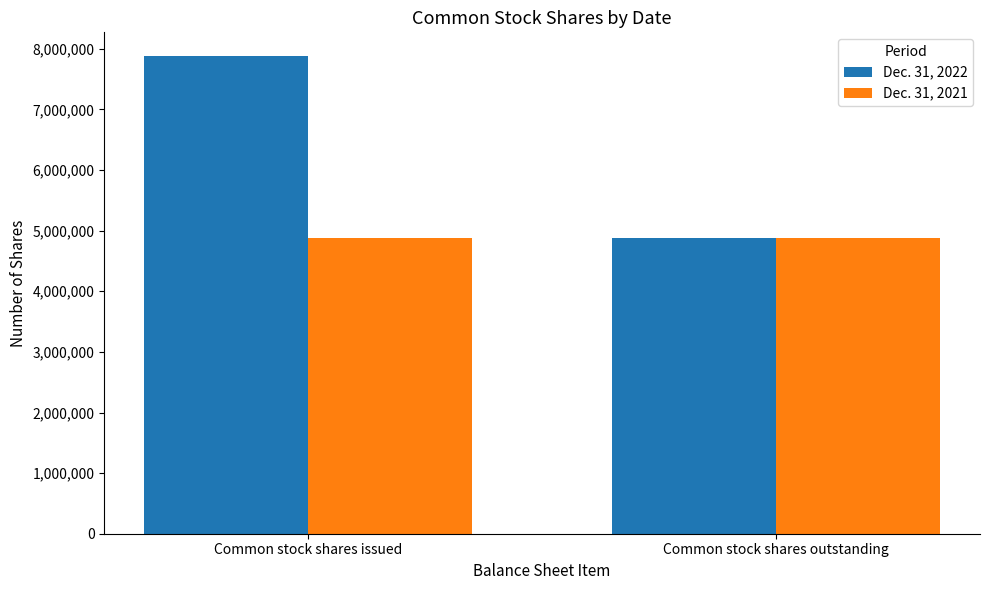

What value does the Dec. 31, 2021 series have at Common stock shares issued?

4878419